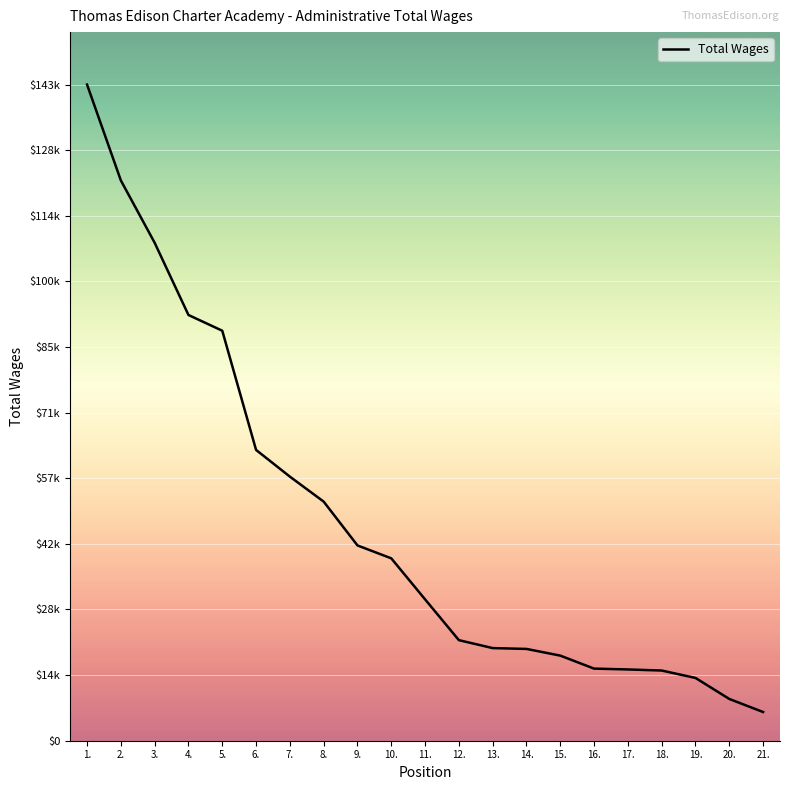

What is the difference between the values at 13. and 6.?

43262